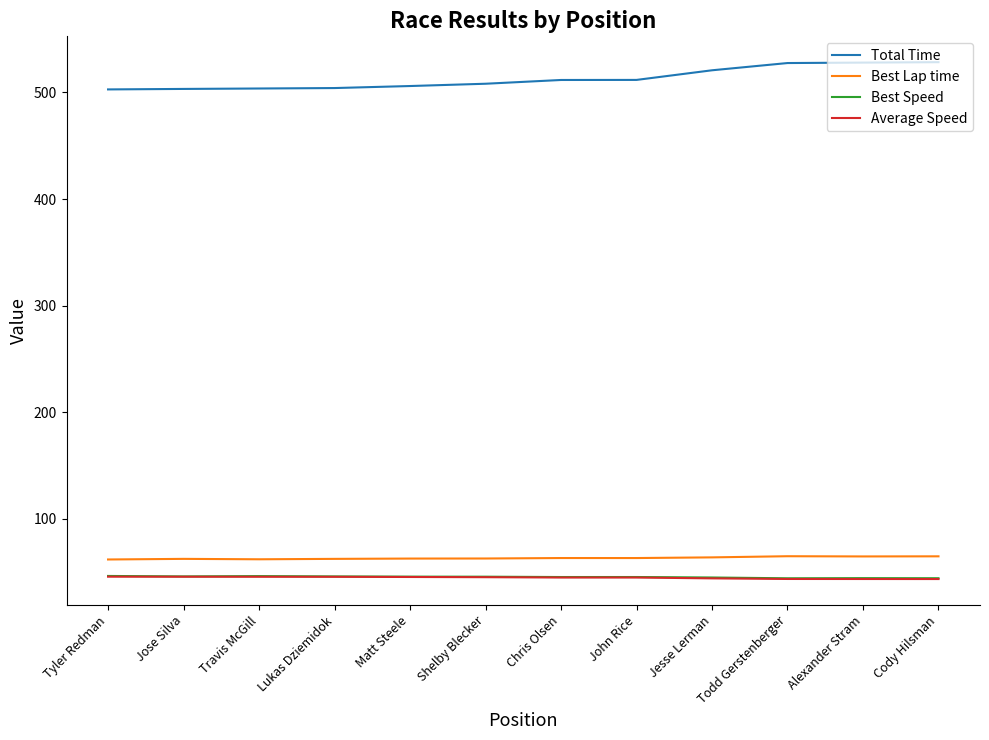

Which series has the largest total across all categories?

Total Time